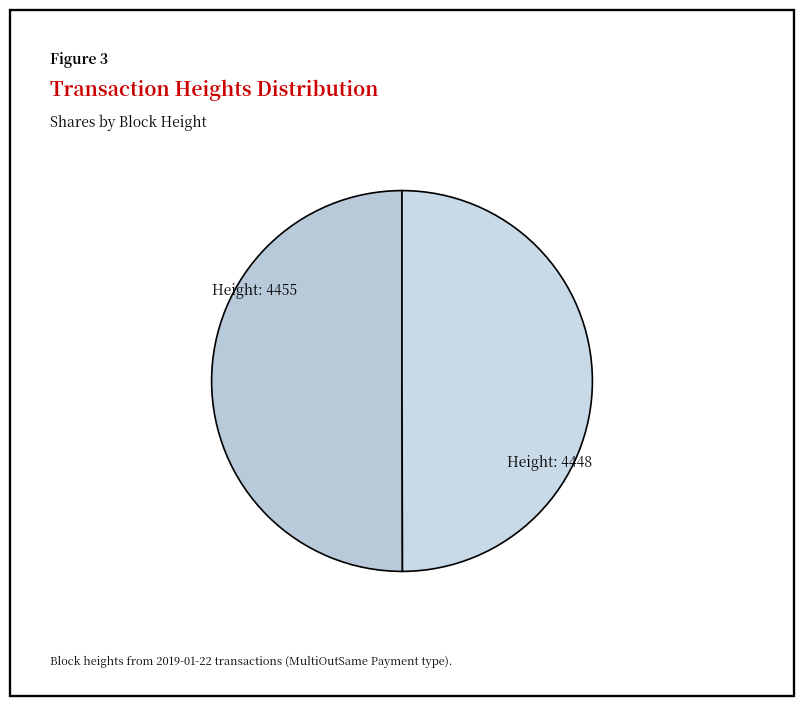

Combined, do Height: 4455 and Height: 4448 account for over 50%?

Yes